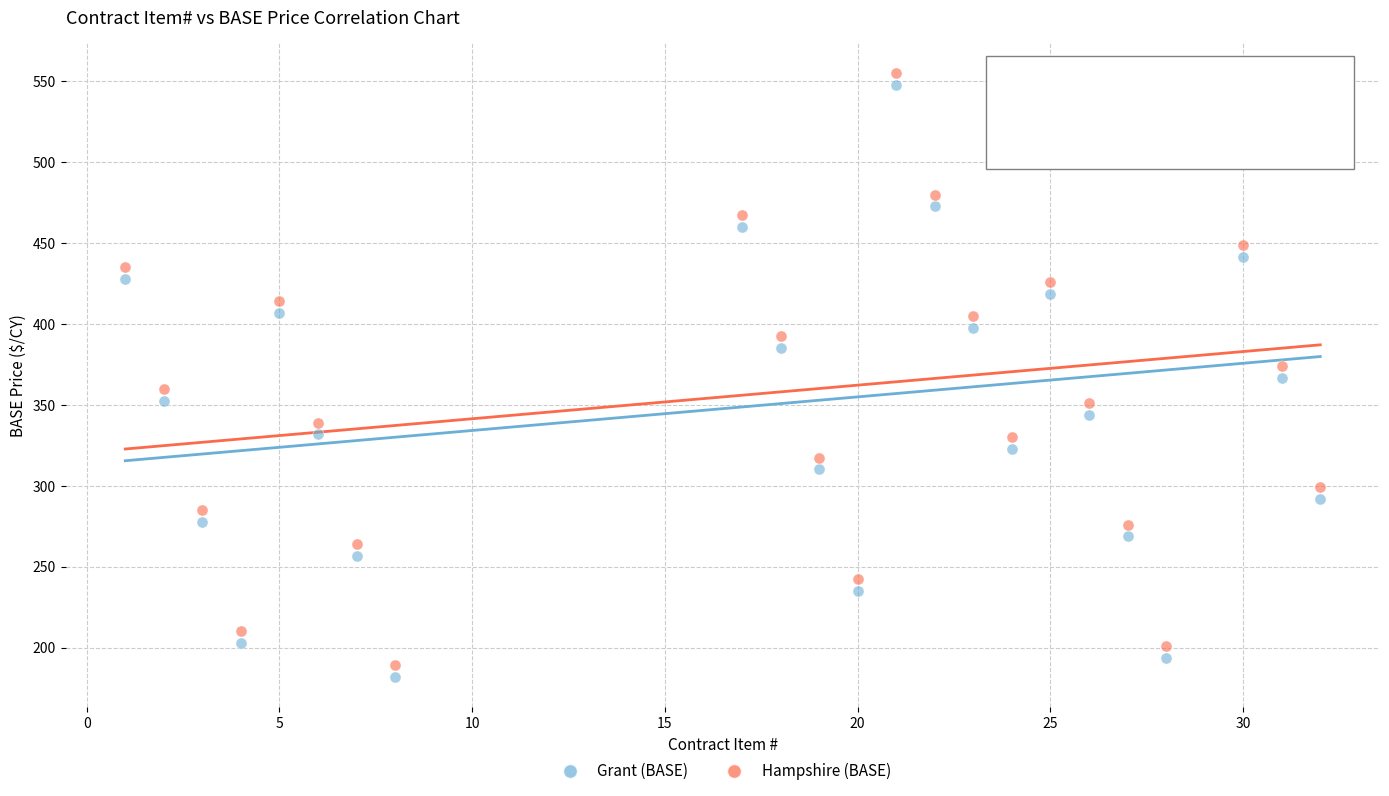

What are all the series names shown in the legend?

Grant (BASE), Hampshire (BASE)